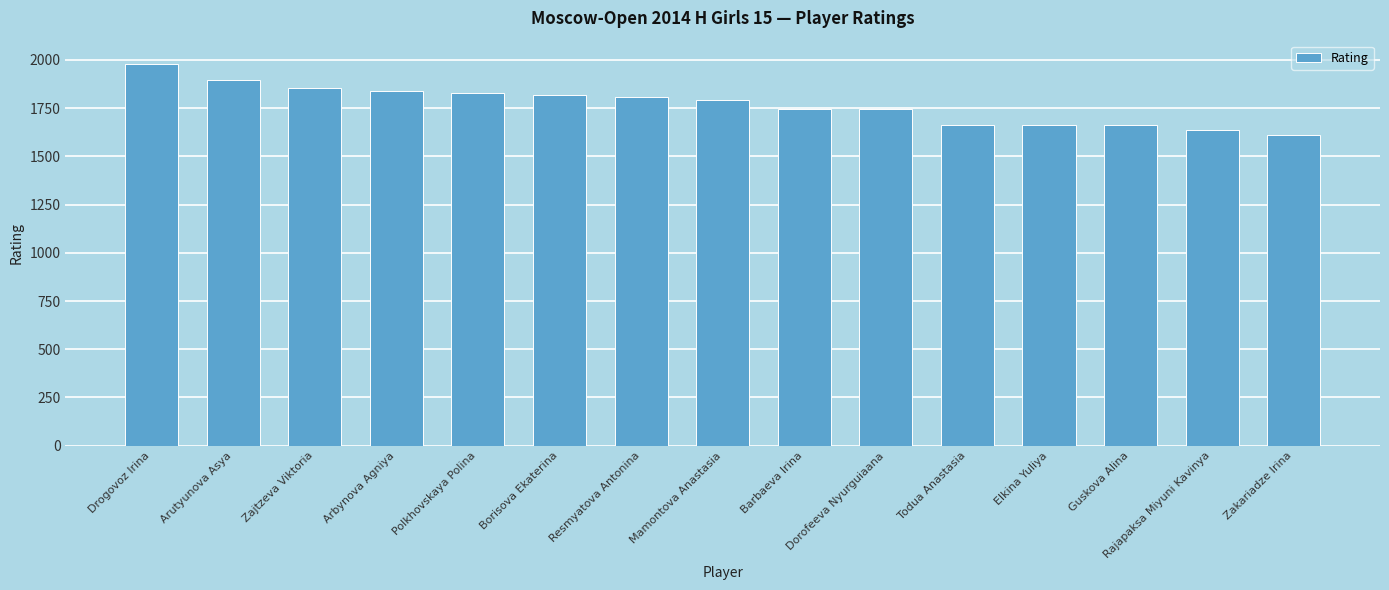

What is the label of the 6th bar from the right?

Dorofeeva Nyurguiaana